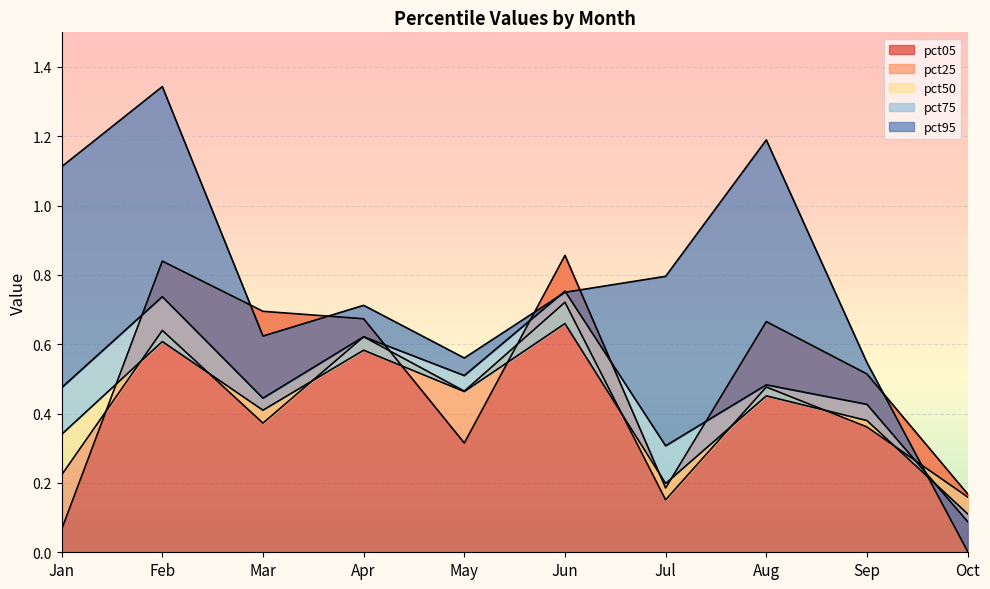

What is the sum of the pct95 values at Jul and Oct?

0.8